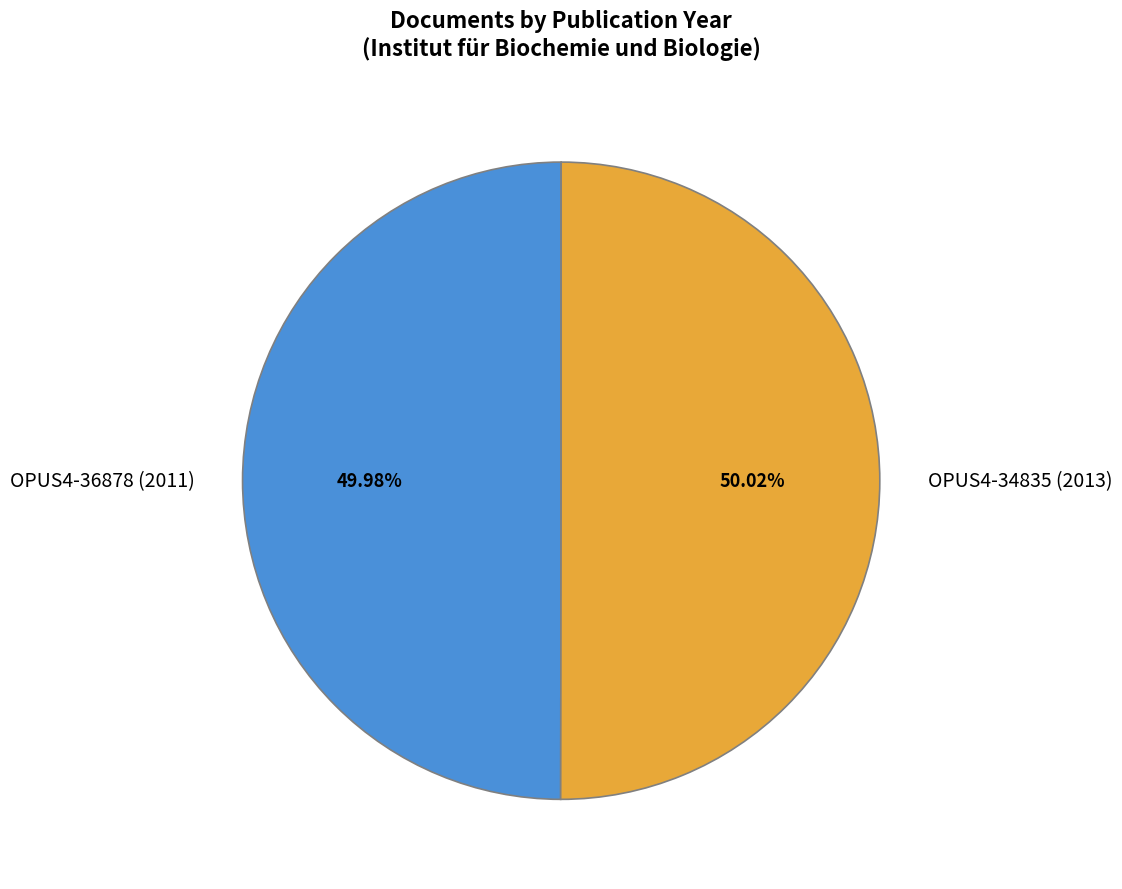

What percentage do OPUS4-34835 (2013) and OPUS4-36878 (2011) together represent?

100.0%